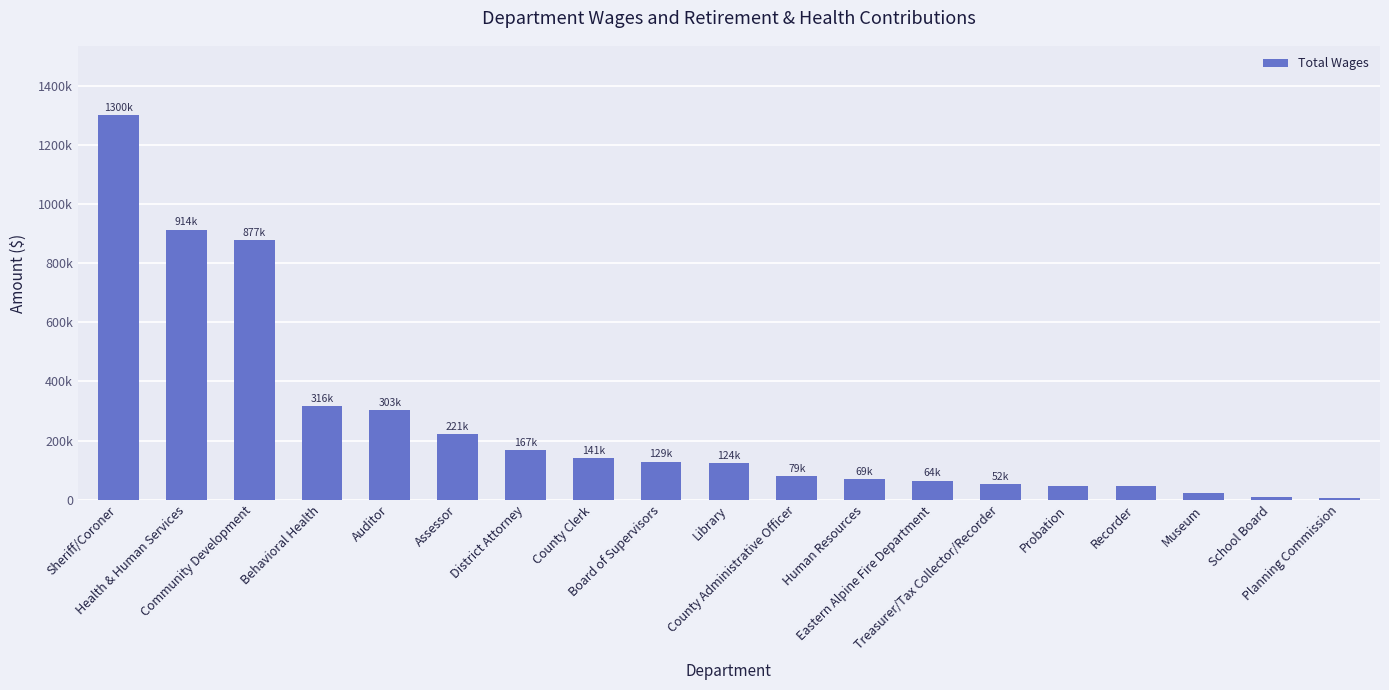

Are the bars horizontal?

No